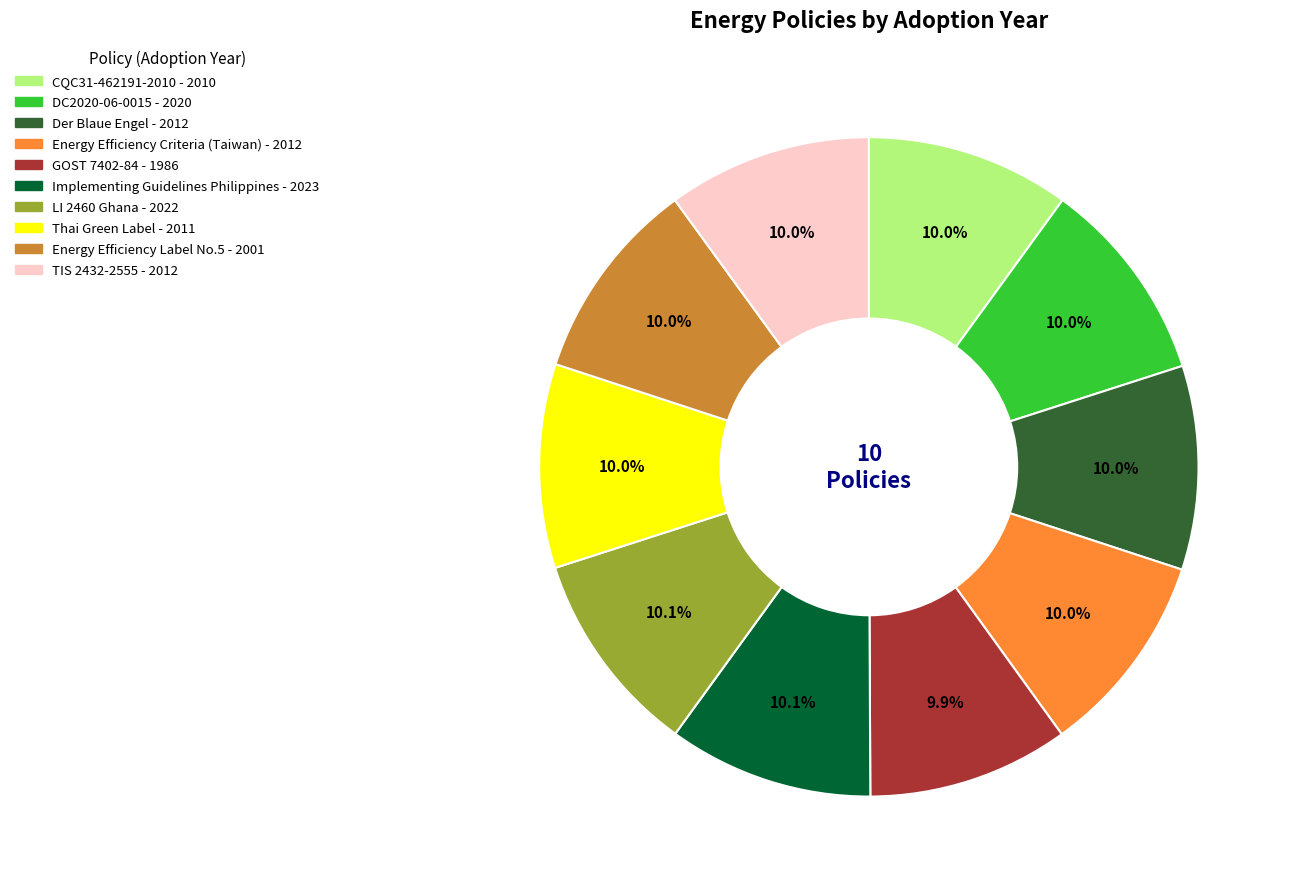

To the nearest percent, what is the combined percentage of Implementing Guidelines Philippines and Energy Efficiency Criteria (Taiwan)?

20%